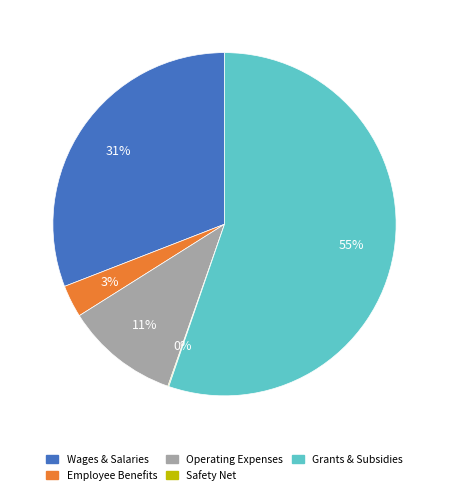

To the nearest percent, what is the average slice percentage?

20%